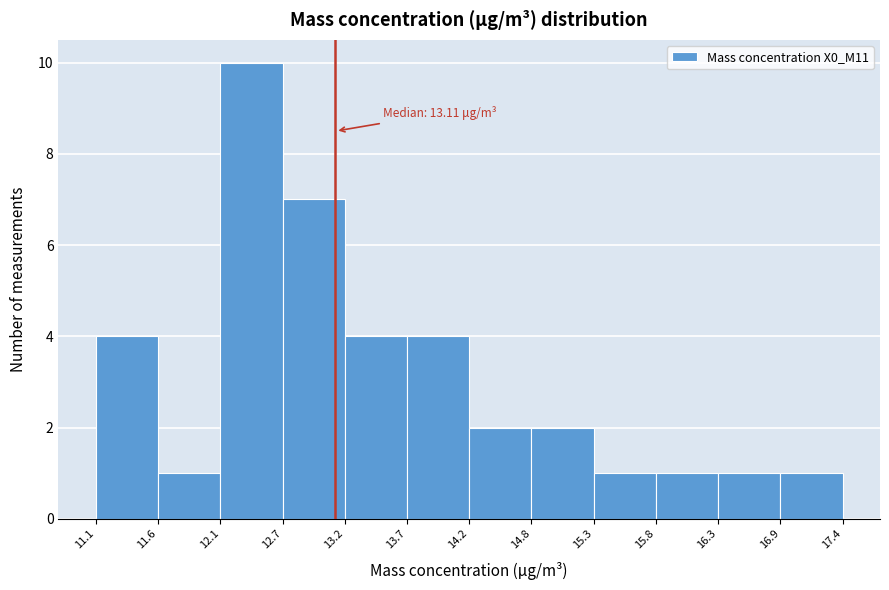

Over which range of the x-axis is the bar tallest?

12.1 to 12.7